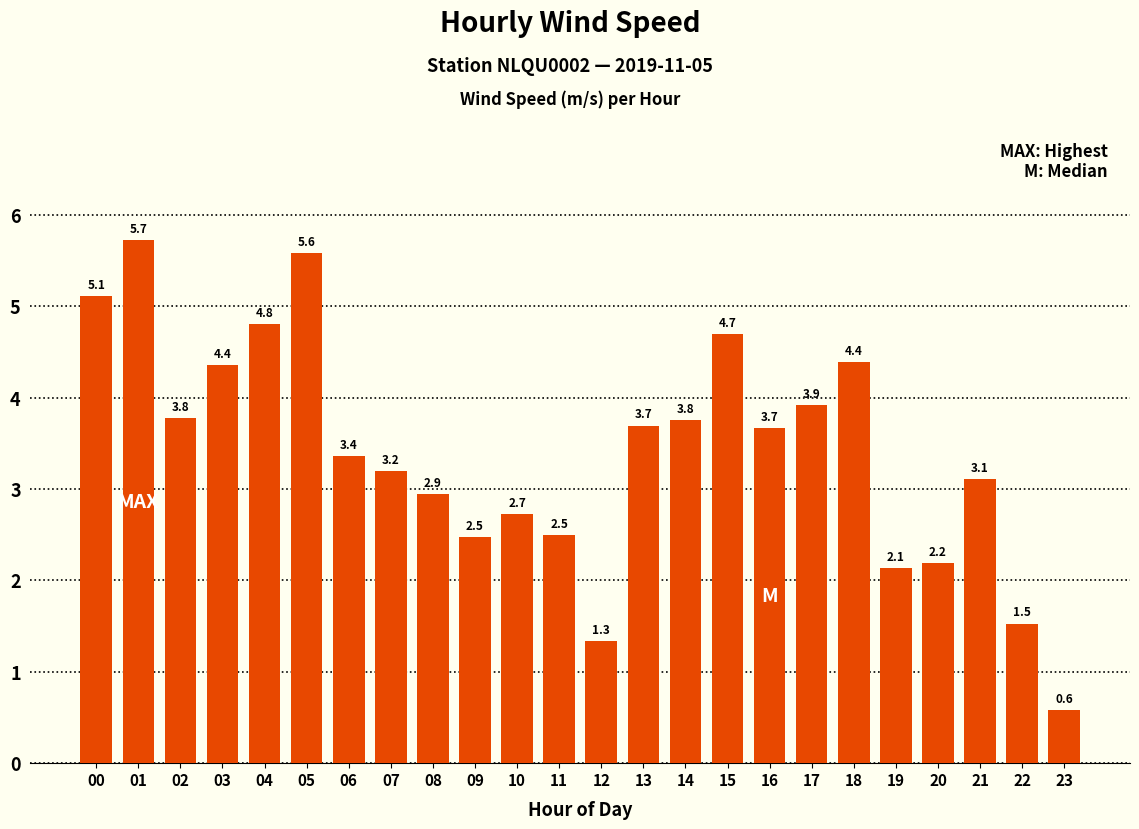

Is it true that the value at 14 is 2.3?

False